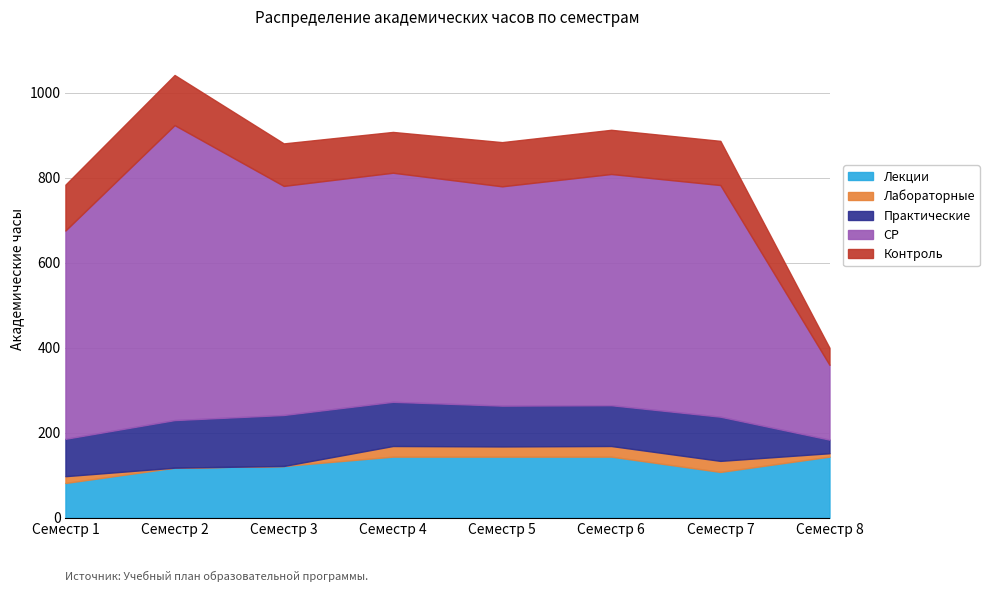

True or false: СР has more than 1 points higher than both neighbors.

True